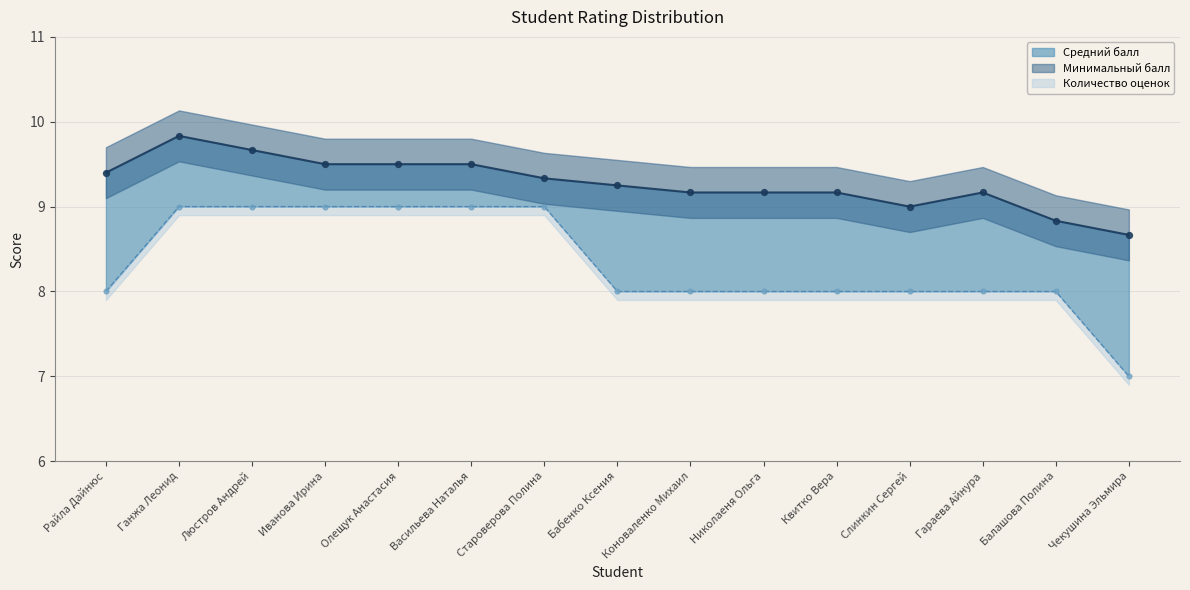

Which series has the largest total across all categories?

Средний балл